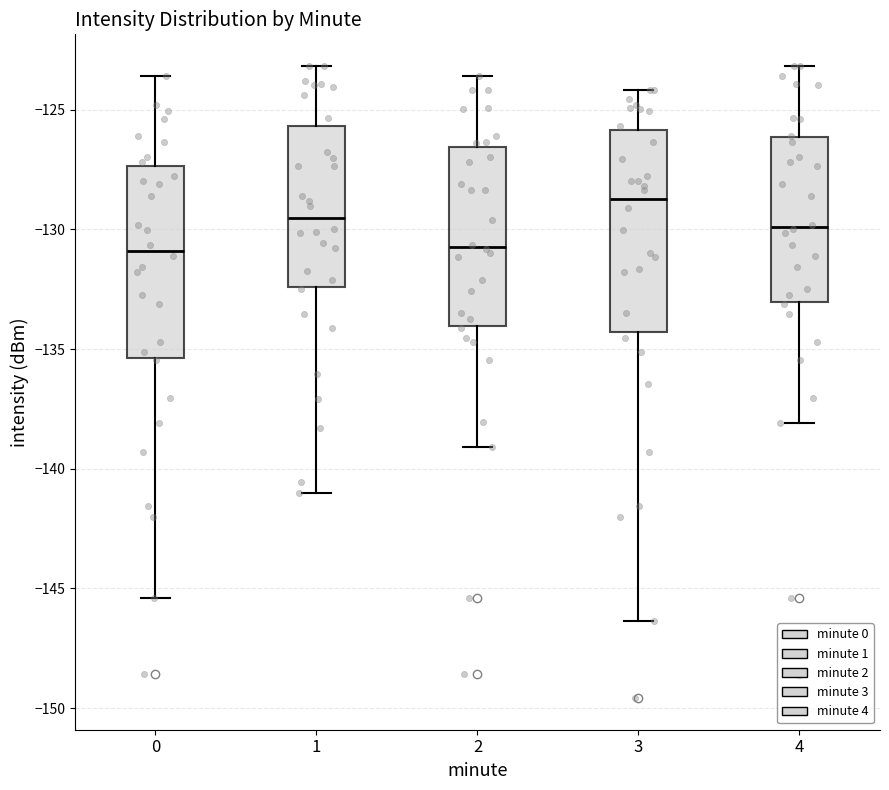

Reading left to right, transcribe this box plot: for each box, give where its median line is, the range the box spans, and where its two whiskers end, as read against the y-axis. The values are not printed on the chart, so give them approximately, as read against the axis.

0: median -131.0, box -135.5 to -127.5, whiskers -145.5 to -123.5
1: median -129.5, box -132.5 to -125.5, whiskers -141.0 to -123.0
2: median -130.5, box -134.0 to -126.5, whiskers -139.0 to -123.5
3: median -128.5, box -134.5 to -126.0, whiskers -146.5 to -124.0
4: median -130.0, box -133.0 to -126.0, whiskers -138.0 to -123.0